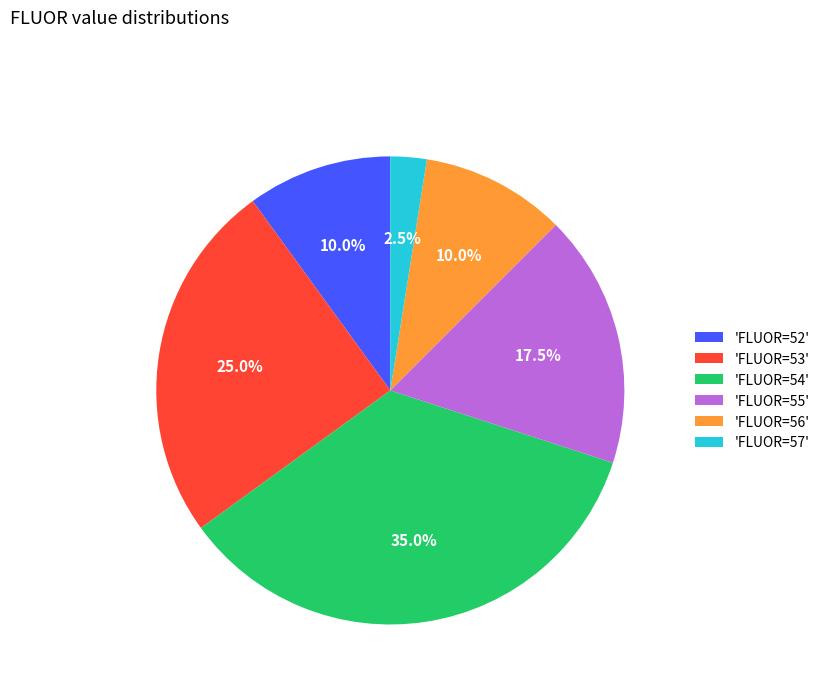

Which category has the smallest portion of the pie?

'FLUOR=57'